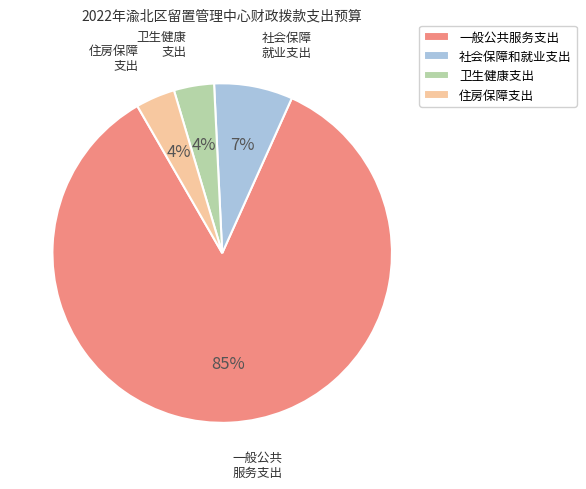

To the nearest percent, what is the difference between the largest and smallest slice percentages?

81%